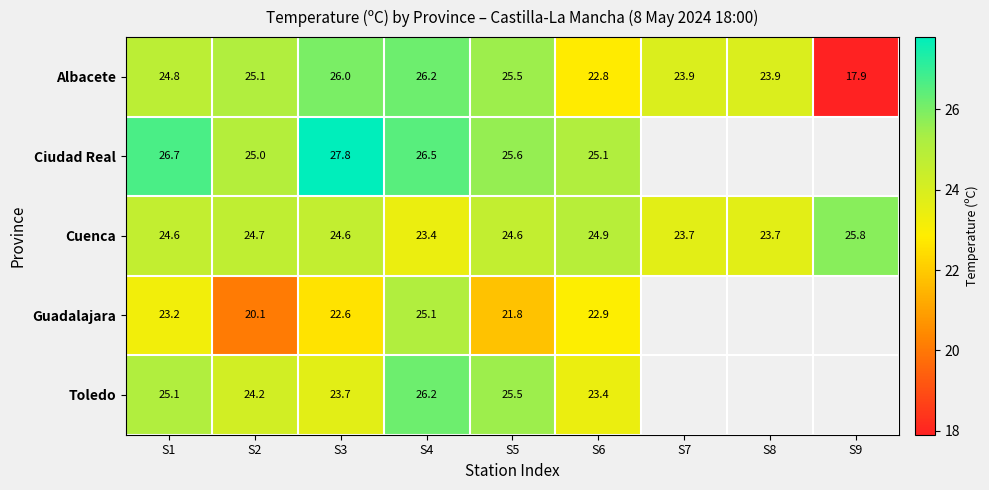

At S3, list the series in order from smallest to largest.

Guadalajara, Toledo, Cuenca, Albacete, Ciudad Real